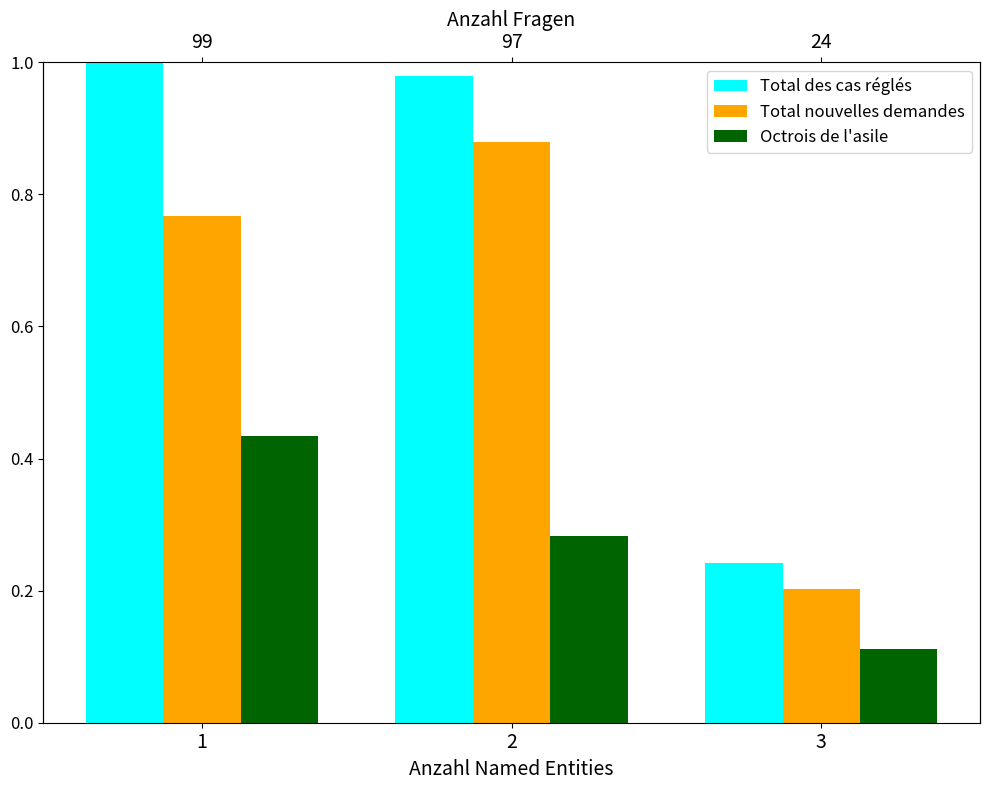

What is the value of the Total nouvelles demandes bar at the 3rd from the left?

0.2